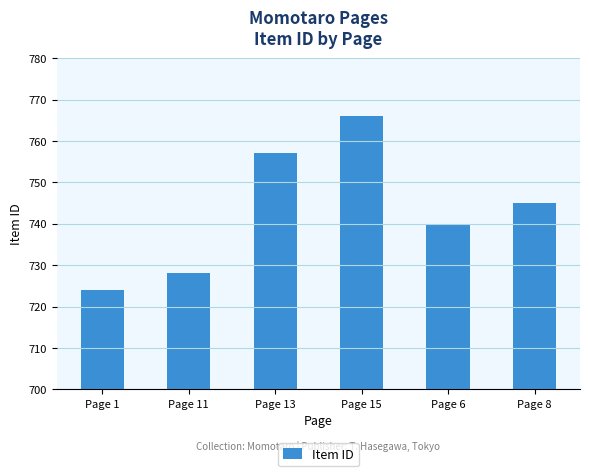

What is the smallest value displayed?

724